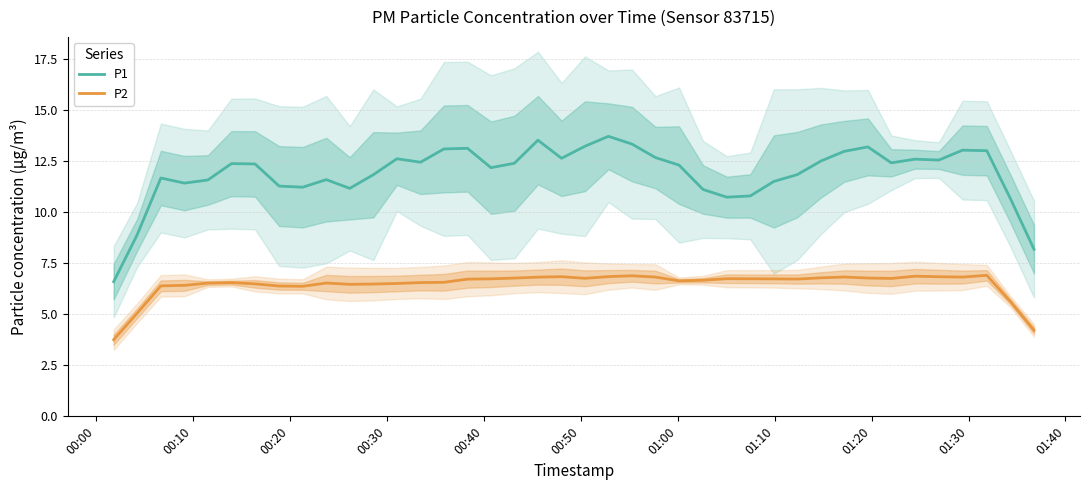

How many data points in P1 are less than 12?

17